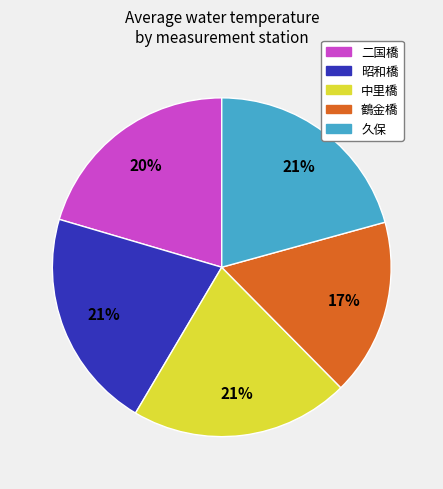

To the nearest percent, what percentage of the pie is 二国橋?

20%